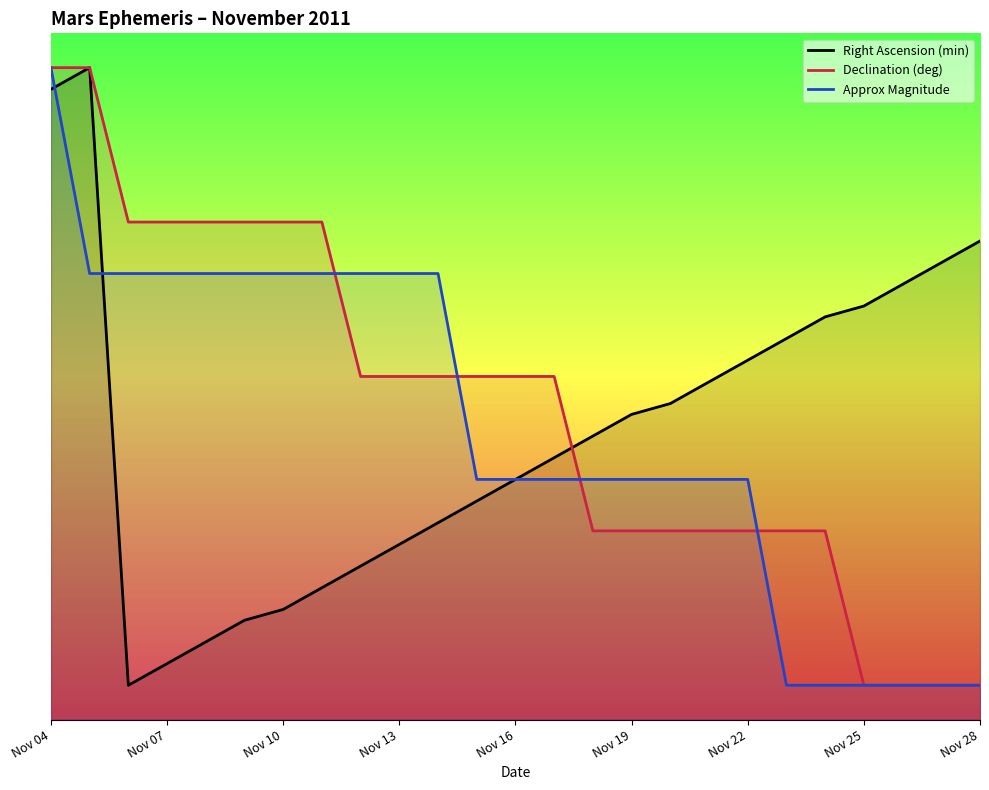

What are all the series names shown in the legend?

Right Ascension (min), Declination (deg), Approx Magnitude